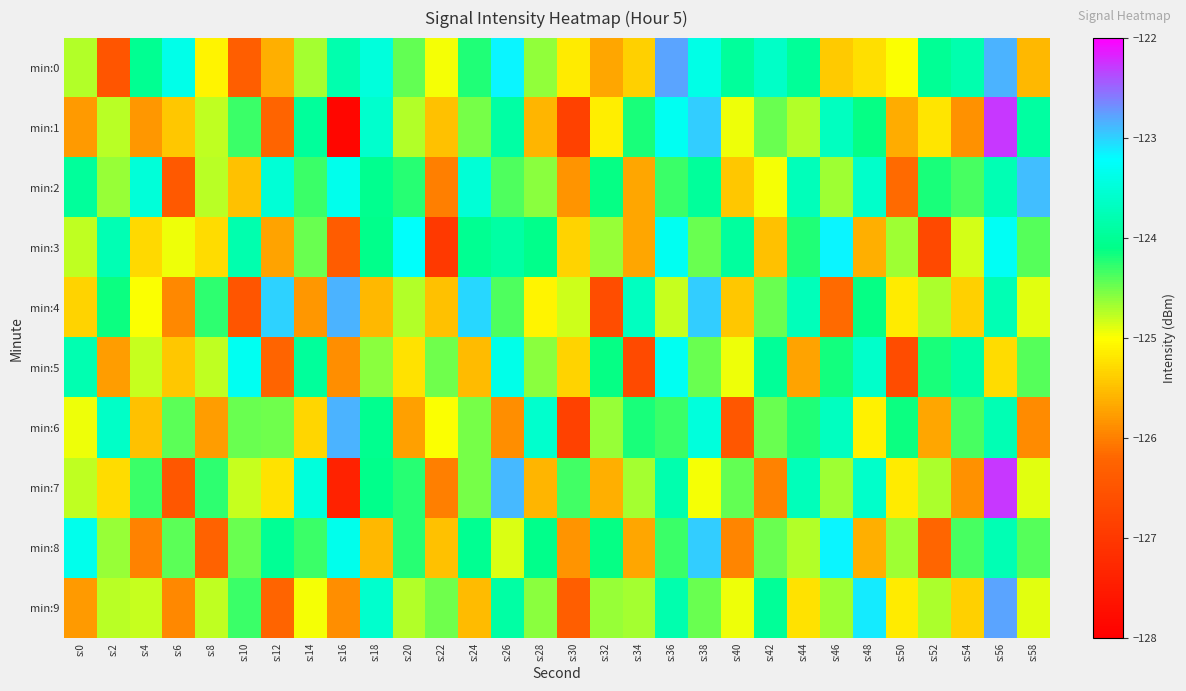

Reading left to right, what are all the values shown in this chart?

min:0: s:0=-124.7	s:2=-126.5	s:4=-124.0	s:6=-123.4	s:8=-125.1	s:10=-126.3	s:12=-125.6	s:14=-124.7	s:16=-123.8	s:18=-123.5	s:20=-124.4	s:22=-125.0	s:24=-124.2	s:26=-123.2	s:28=-124.6	s:30=-125.2	s:32=-125.7	s:34=-125.4	s:36=-122.8	s:38=-123.4	s:40=-123.9	s:42=-123.6	s:44=-124.0	s:46=-125.4	s:48=-125.3	s:50=-125.0	s:52=-124.0	s:54=-123.8	s:56=-122.8	s:58=-125.6
min:1: s:0=-125.8	s:2=-124.8	s:4=-125.8	s:6=-125.4	s:8=-124.8	s:10=-124.3	s:12=-126.2	s:14=-124.0	s:16=-127.9	s:18=-123.6	s:20=-124.7	s:22=-125.5	s:24=-124.5	s:26=-123.9	s:28=-125.6	s:30=-126.8	s:32=-125.1	s:34=-124.2	s:36=-123.3	s:38=-123.0	s:40=-124.9	s:42=-124.5	s:44=-124.7	s:46=-123.7	s:48=-124.1	s:50=-125.7	s:52=-125.2	s:54=-125.9	s:56=-122.3	s:58=-123.9
min:2: s:0=-123.9	s:2=-124.6	s:4=-123.5	s:6=-126.4	s:8=-124.8	s:10=-125.5	s:12=-123.5	s:14=-124.3	s:16=-123.3	s:18=-124.1	s:20=-124.2	s:22=-126.0	s:24=-123.5	s:26=-124.4	s:28=-124.6	s:30=-125.8	s:32=-124.1	s:34=-125.7	s:36=-124.3	s:38=-124.0	s:40=-125.4	s:42=-125.0	s:44=-123.7	s:46=-124.7	s:48=-123.6	s:50=-126.2	s:52=-124.2	s:54=-124.4	s:56=-123.8	s:58=-122.9
min:3: s:0=-124.8	s:2=-123.8	s:4=-125.3	s:6=-124.9	s:8=-125.3	s:10=-123.8	s:12=-125.7	s:14=-124.5	s:16=-126.4	s:18=-124.1	s:20=-123.2	s:22=-127.0	s:24=-124.0	s:26=-123.9	s:28=-124.1	s:30=-125.3	s:32=-124.6	s:34=-125.7	s:36=-123.3	s:38=-124.5	s:40=-123.9	s:42=-125.5	s:44=-124.2	s:46=-123.2	s:48=-125.6	s:50=-124.7	s:52=-126.7	s:54=-124.9	s:56=-123.3	s:58=-124.4
min:4: s:0=-125.3	s:2=-124.1	s:4=-125.0	s:6=-125.9	s:8=-124.3	s:10=-126.5	s:12=-123.0	s:14=-125.8	s:16=-122.8	s:18=-125.6	s:20=-124.7	s:22=-125.5	s:24=-123.0	s:26=-124.4	s:28=-125.1	s:30=-124.8	s:32=-126.6	s:34=-123.7	s:36=-124.8	s:38=-123.0	s:40=-125.4	s:42=-124.5	s:44=-123.7	s:46=-126.2	s:48=-124.1	s:50=-125.2	s:52=-124.7	s:54=-125.4	s:56=-123.8	s:58=-124.9
min:5: s:0=-123.8	s:2=-125.8	s:4=-124.8	s:6=-125.4	s:8=-124.8	s:10=-123.3	s:12=-126.2	s:14=-124.0	s:16=-125.9	s:18=-124.6	s:20=-125.2	s:22=-124.5	s:24=-125.5	s:26=-123.4	s:28=-124.6	s:30=-125.3	s:32=-124.1	s:34=-126.7	s:36=-123.3	s:38=-124.5	s:40=-124.9	s:42=-124.0	s:44=-125.7	s:46=-124.2	s:48=-123.6	s:50=-126.7	s:52=-124.2	s:54=-123.9	s:56=-125.3	s:58=-124.4
min:6: s:0=-124.9	s:2=-123.6	s:4=-125.5	s:6=-124.4	s:8=-125.8	s:10=-124.5	s:12=-124.5	s:14=-125.3	s:16=-122.8	s:18=-124.1	s:20=-125.7	s:22=-125.0	s:24=-124.5	s:26=-125.9	s:28=-123.6	s:30=-126.8	s:32=-124.6	s:34=-124.2	s:36=-124.3	s:38=-123.5	s:40=-126.4	s:42=-124.5	s:44=-124.2	s:46=-123.7	s:48=-125.1	s:50=-124.2	s:52=-125.7	s:54=-124.4	s:56=-123.8	s:58=-125.9
min:7: s:0=-124.8	s:2=-125.3	s:4=-124.3	s:6=-126.4	s:8=-124.3	s:10=-124.8	s:12=-125.2	s:14=-123.5	s:16=-127.4	s:18=-124.1	s:20=-124.2	s:22=-126.0	s:24=-124.5	s:26=-122.9	s:28=-125.6	s:30=-124.3	s:32=-125.6	s:34=-124.7	s:36=-123.8	s:38=-125.0	s:40=-124.4	s:42=-126.0	s:44=-123.7	s:46=-124.7	s:48=-123.6	s:50=-125.2	s:52=-124.7	s:54=-125.9	s:56=-122.3	s:58=-124.9
min:8: s:0=-123.3	s:2=-124.6	s:4=-126.0	s:6=-124.4	s:8=-126.3	s:10=-124.5	s:12=-124.0	s:14=-124.3	s:16=-123.3	s:18=-125.6	s:20=-124.2	s:22=-125.5	s:24=-124.0	s:26=-124.9	s:28=-124.1	s:30=-125.8	s:32=-124.1	s:34=-125.7	s:36=-124.3	s:38=-123.0	s:40=-125.9	s:42=-124.5	s:44=-124.7	s:46=-123.2	s:48=-125.6	s:50=-124.7	s:52=-126.2	s:54=-124.4	s:56=-123.8	s:58=-124.4
min:9: s:0=-125.8	s:2=-124.8	s:4=-124.8	s:6=-125.9	s:8=-124.8	s:10=-124.3	s:12=-126.2	s:14=-125.0	s:16=-125.9	s:18=-123.6	s:20=-124.7	s:22=-124.5	s:24=-125.5	s:26=-123.9	s:28=-124.6	s:30=-126.3	s:32=-124.6	s:34=-124.7	s:36=-123.8	s:38=-124.5	s:40=-124.9	s:42=-124.0	s:44=-125.2	s:46=-124.7	s:48=-123.1	s:50=-125.2	s:52=-124.7	s:54=-125.4	s:56=-122.8	s:58=-124.9